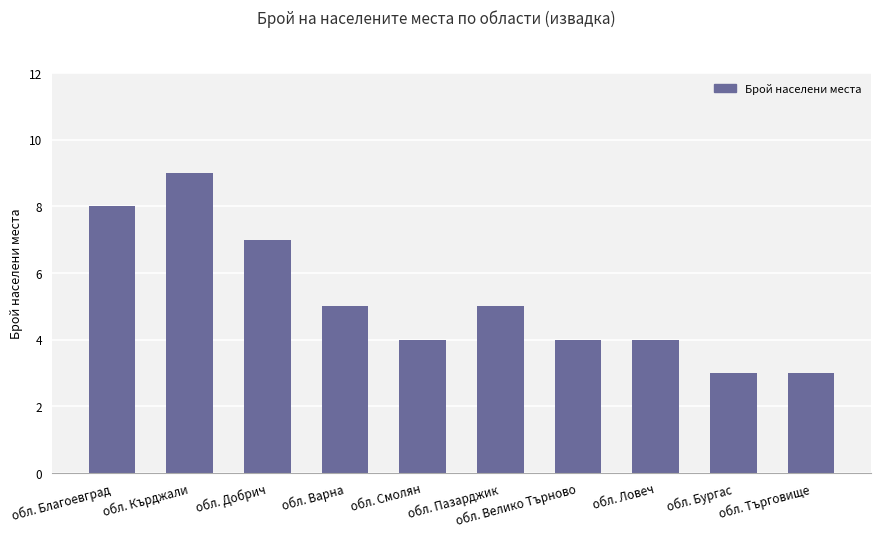

Which label corresponds to the largest value in the chart?

обл. Кърджали